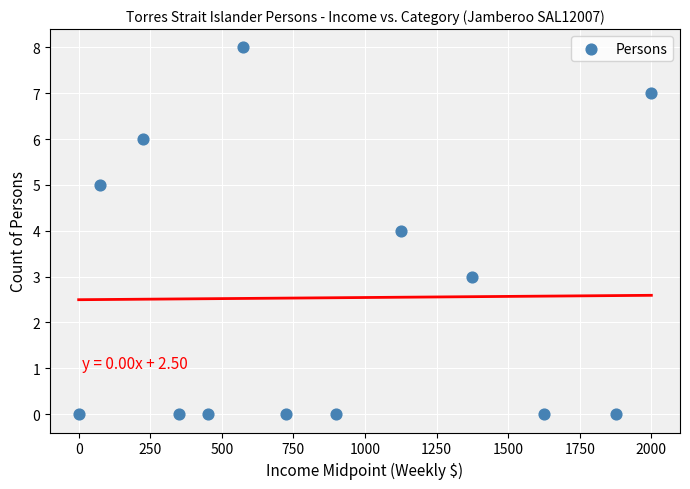

What is the range of Y values (max minus min)?

8